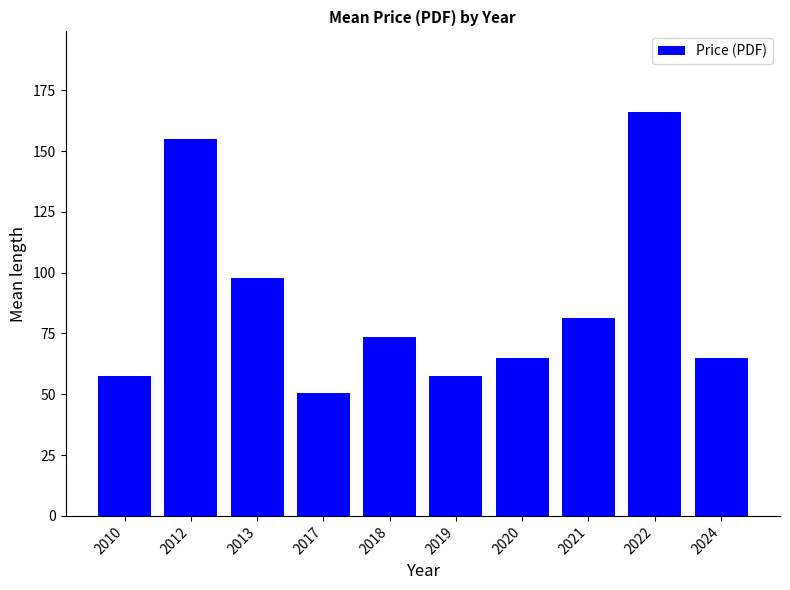

Count the number of categories in the chart.

10